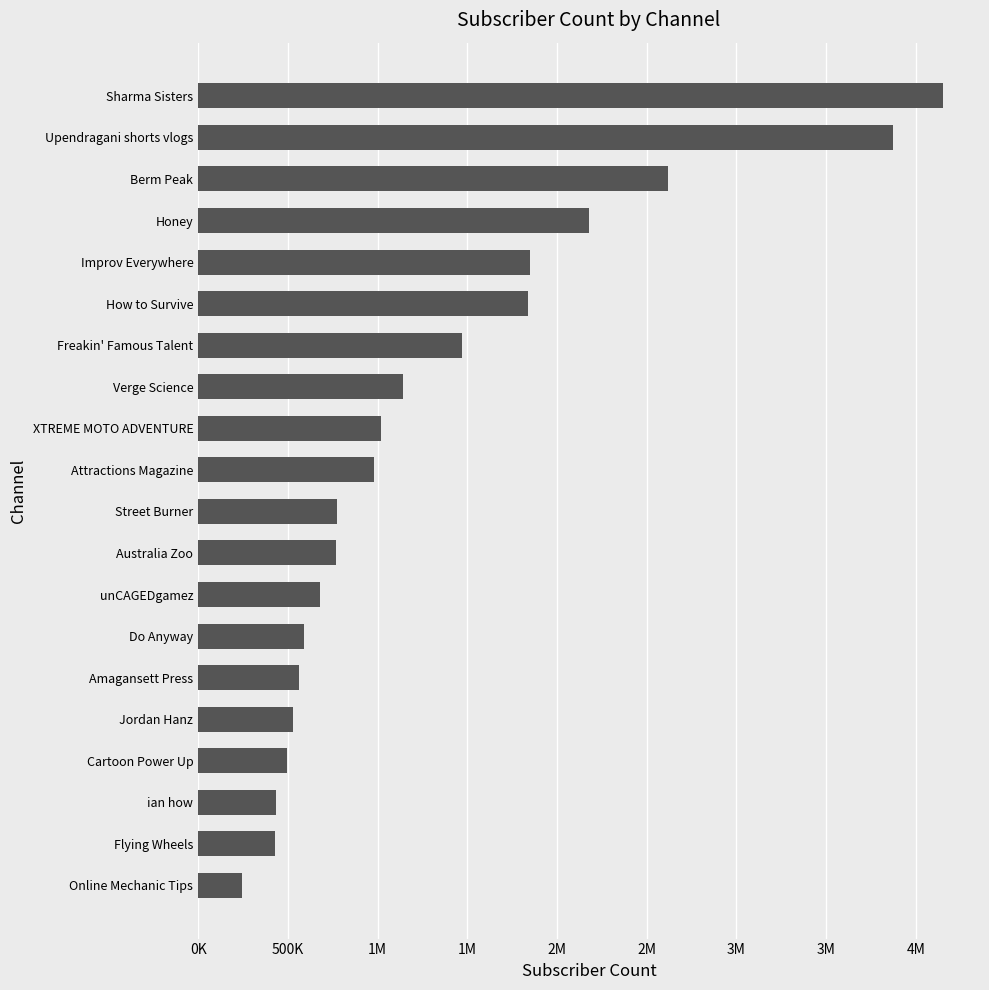

Are the bars horizontal?

Yes